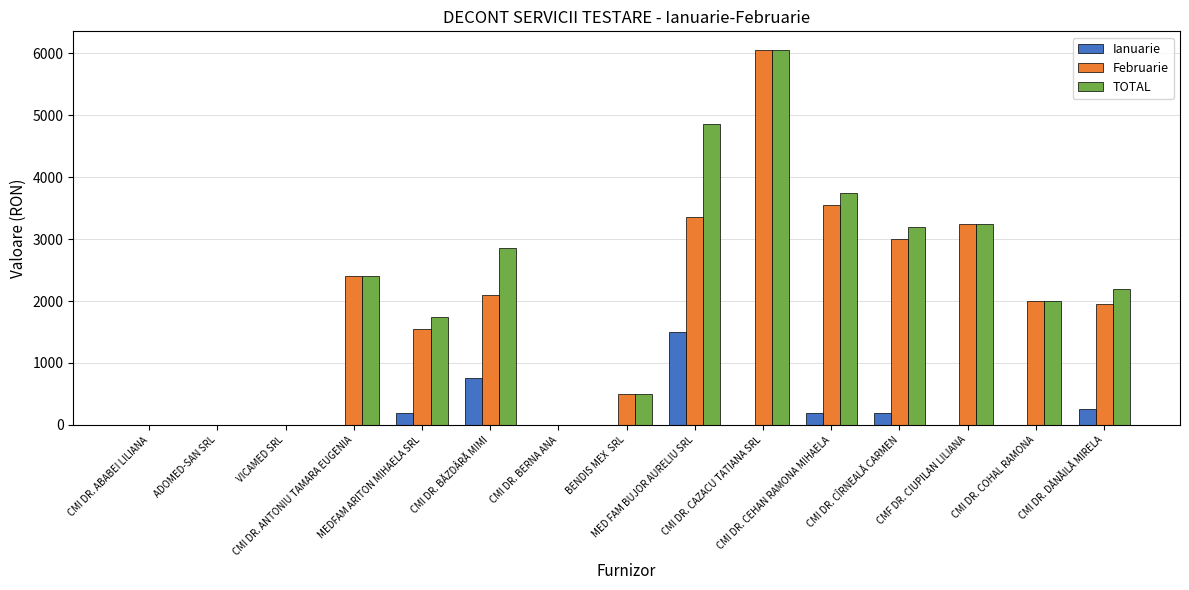

How many groups of bars are there?

15